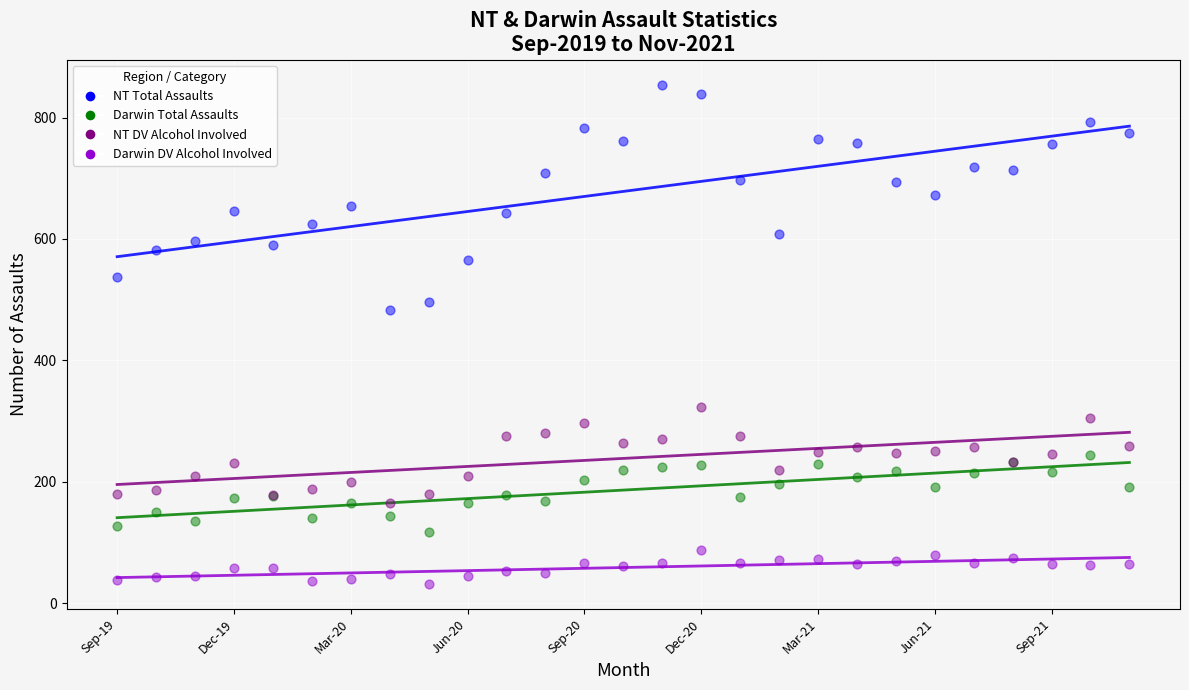

Which series contains the highest Y value?

NT Total Assaults